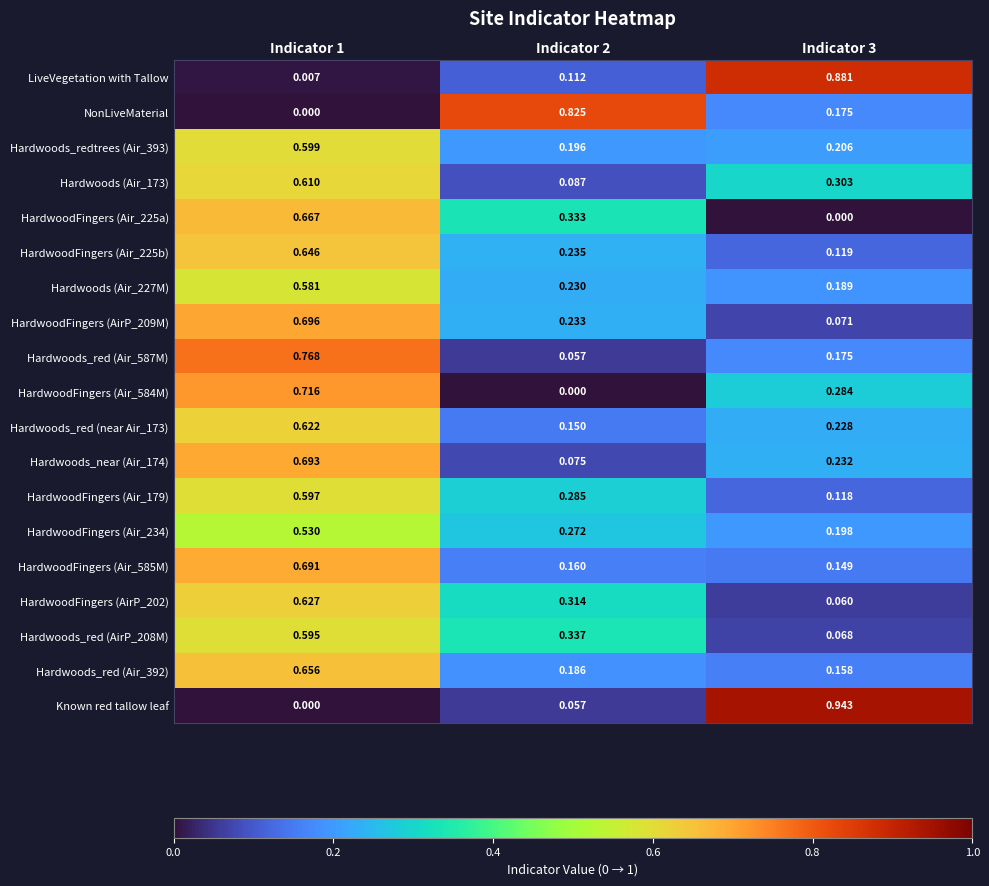

Which series changed the most between Indicator 2 and Indicator 3?

Known red tallow leaf